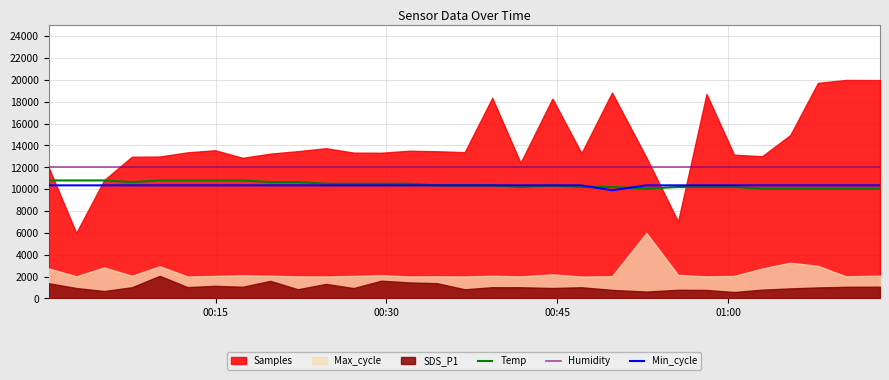

True or false: Temp and Humidity cross at least once.

False